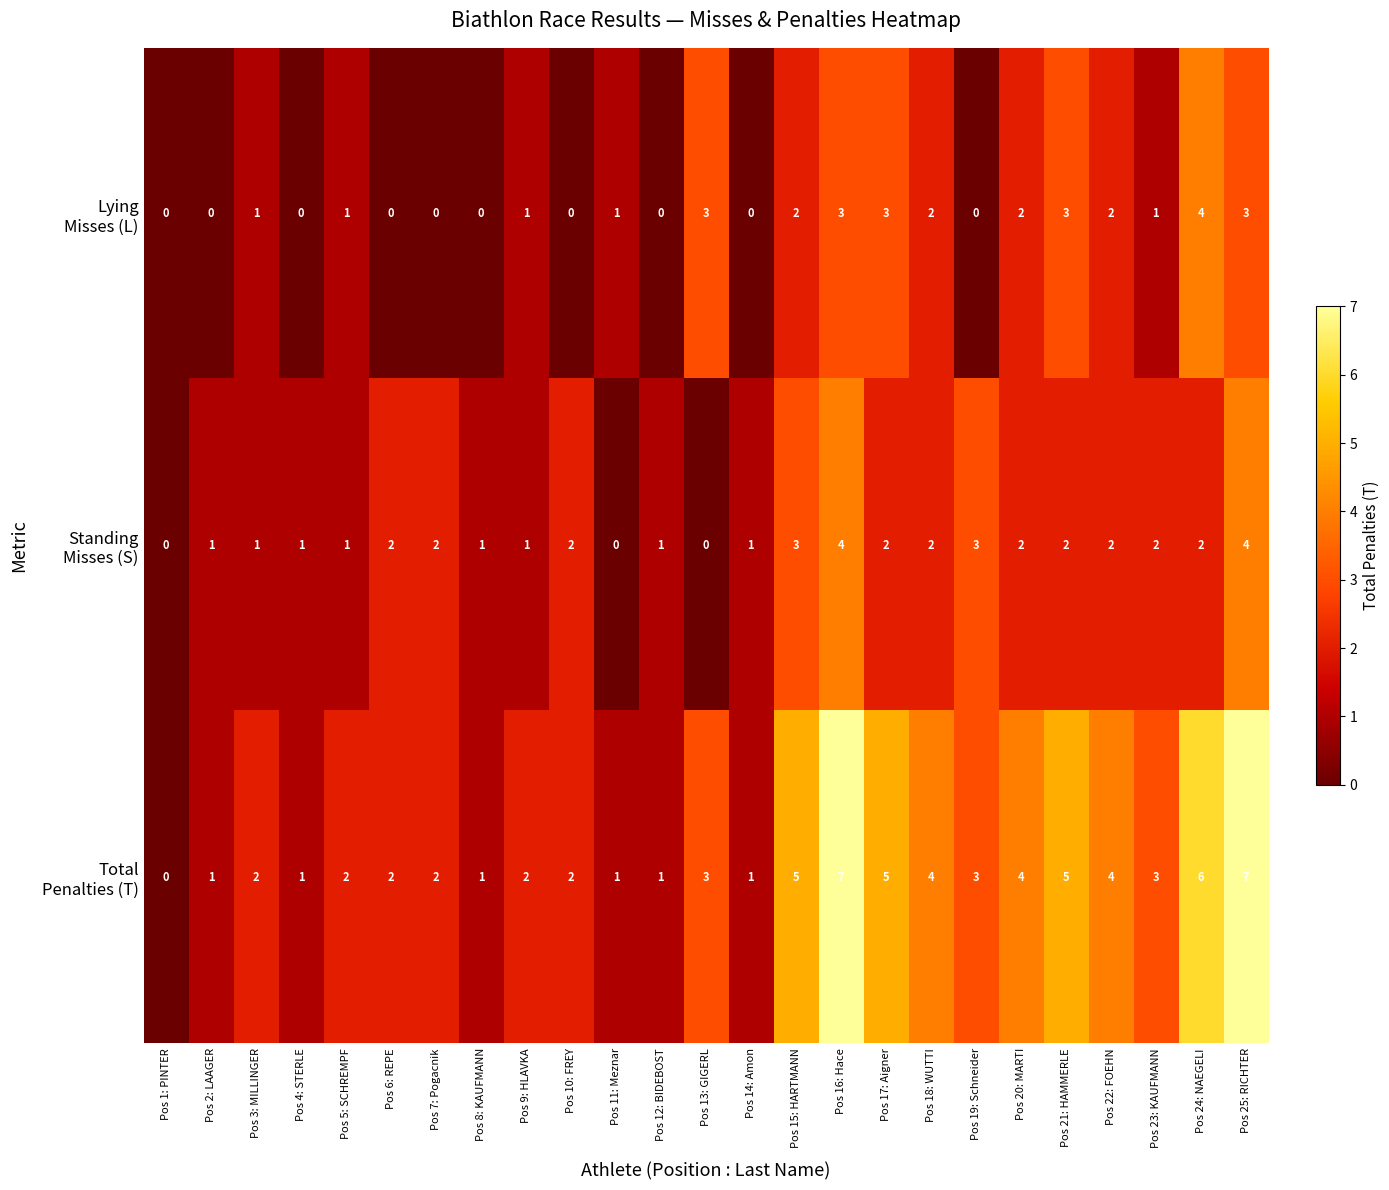

What is the total value across all series at Pos 13: GIGERL?

6